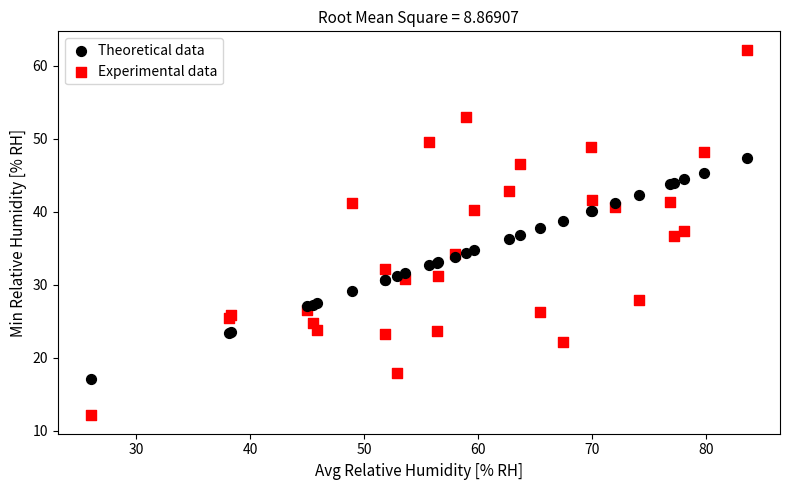

Which series reaches the minimum Y coordinate?

Experimental data